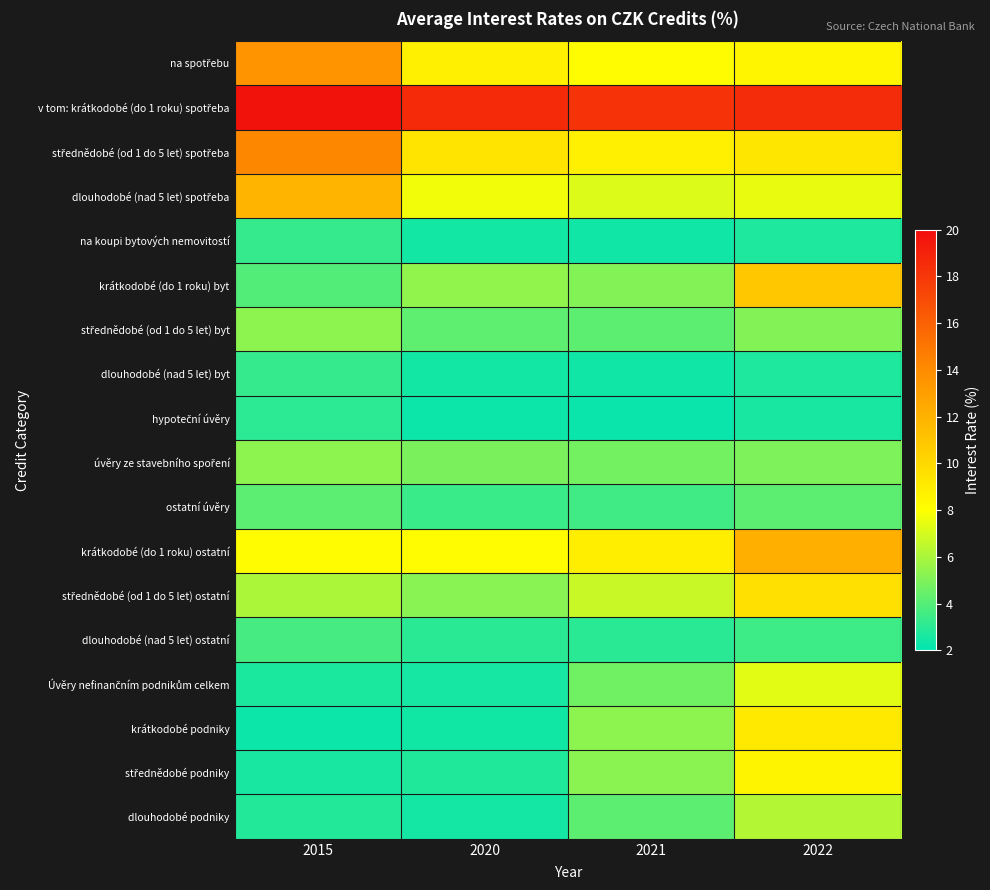

What is the difference between the highest and lowest values at 2021?

15.9